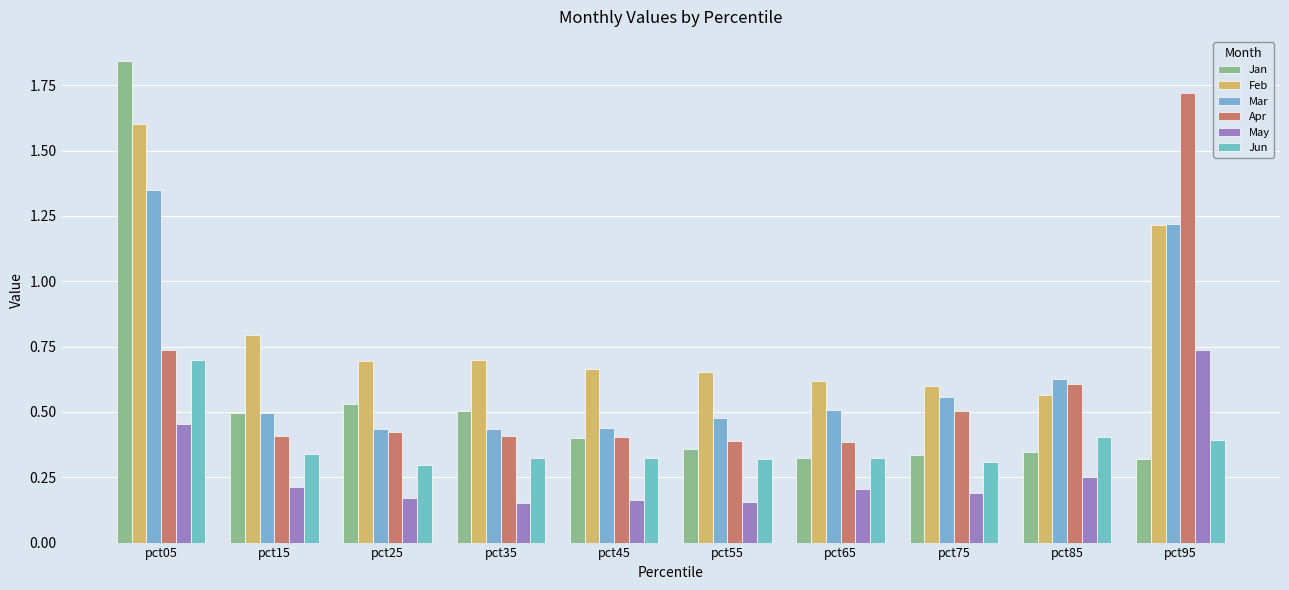

Count the Jun values in the range 0 to 1.

10